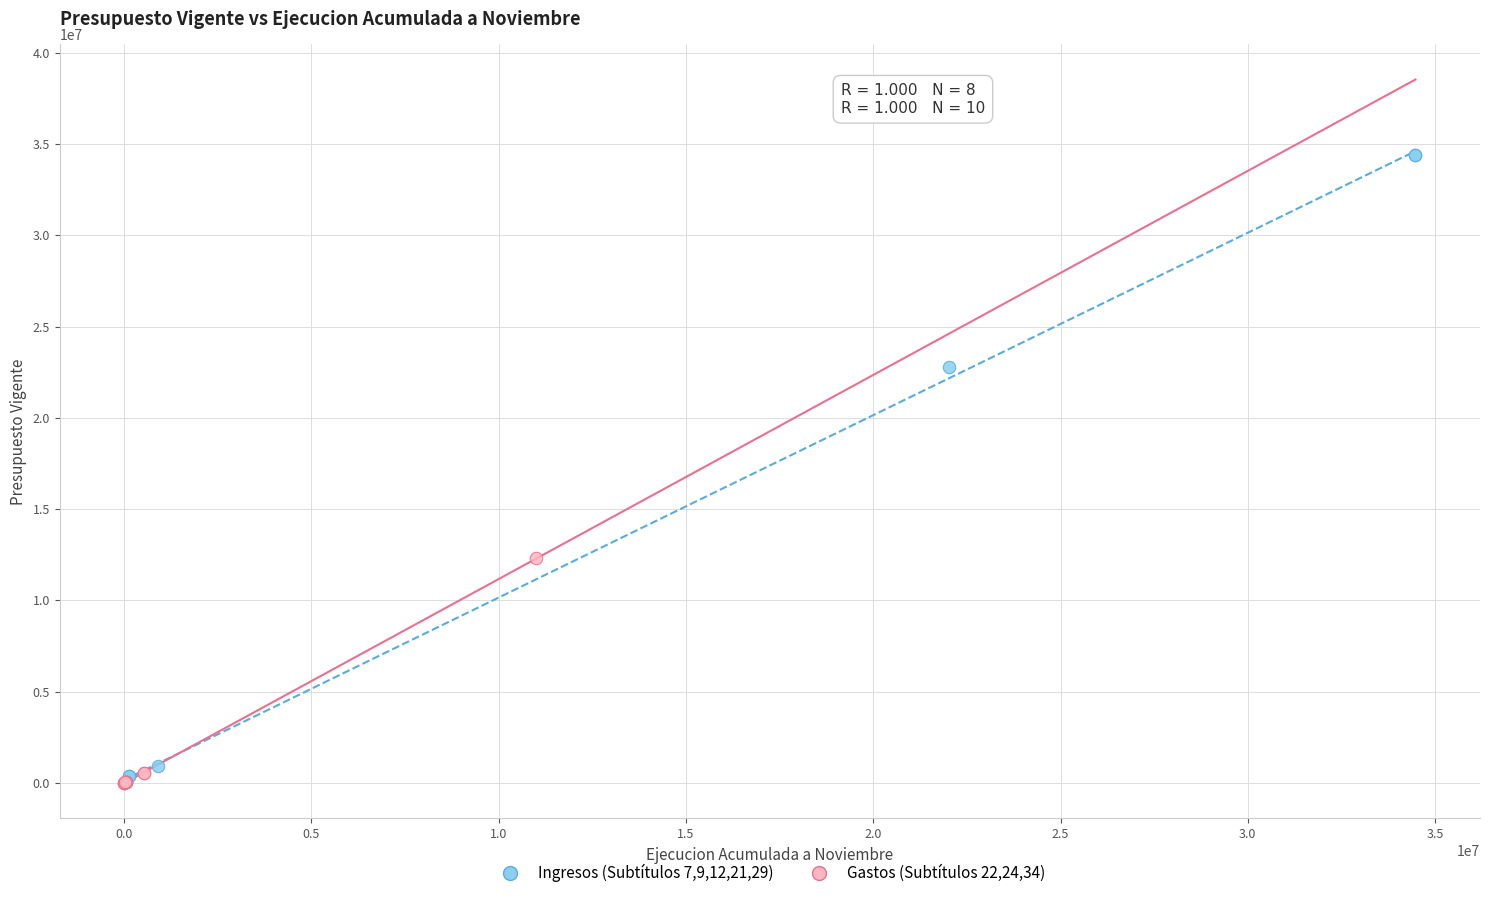

Which series has the largest Y range (max minus min)?

Ingresos (Subtítulos 7,9,12,21,29)